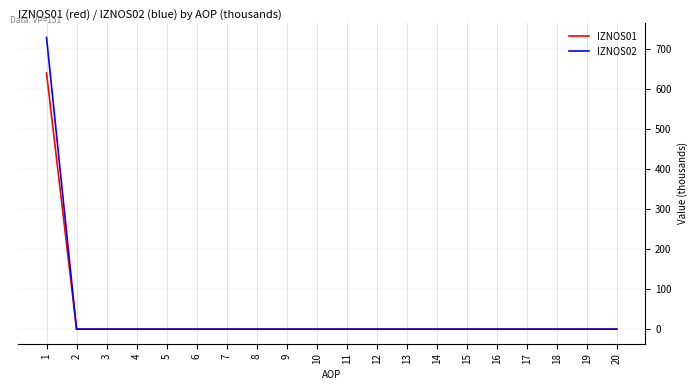

Reading left to right, extract all data points from this chart.

IZNOS01: 640.0	0.0	0.0	0.0	0.0	0.0	0.0	0.0	0.0	0.0	0.0	0.0	0.0	0.0	0.0	0.0	0.0	0.0	0.0	0.0
IZNOS02: 728.5	0.0	0.0	0.0	0.0	0.0	0.0	0.0	0.0	0.0	0.0	0.0	0.0	0.0	0.0	0.0	0.0	0.0	0.0	0.0